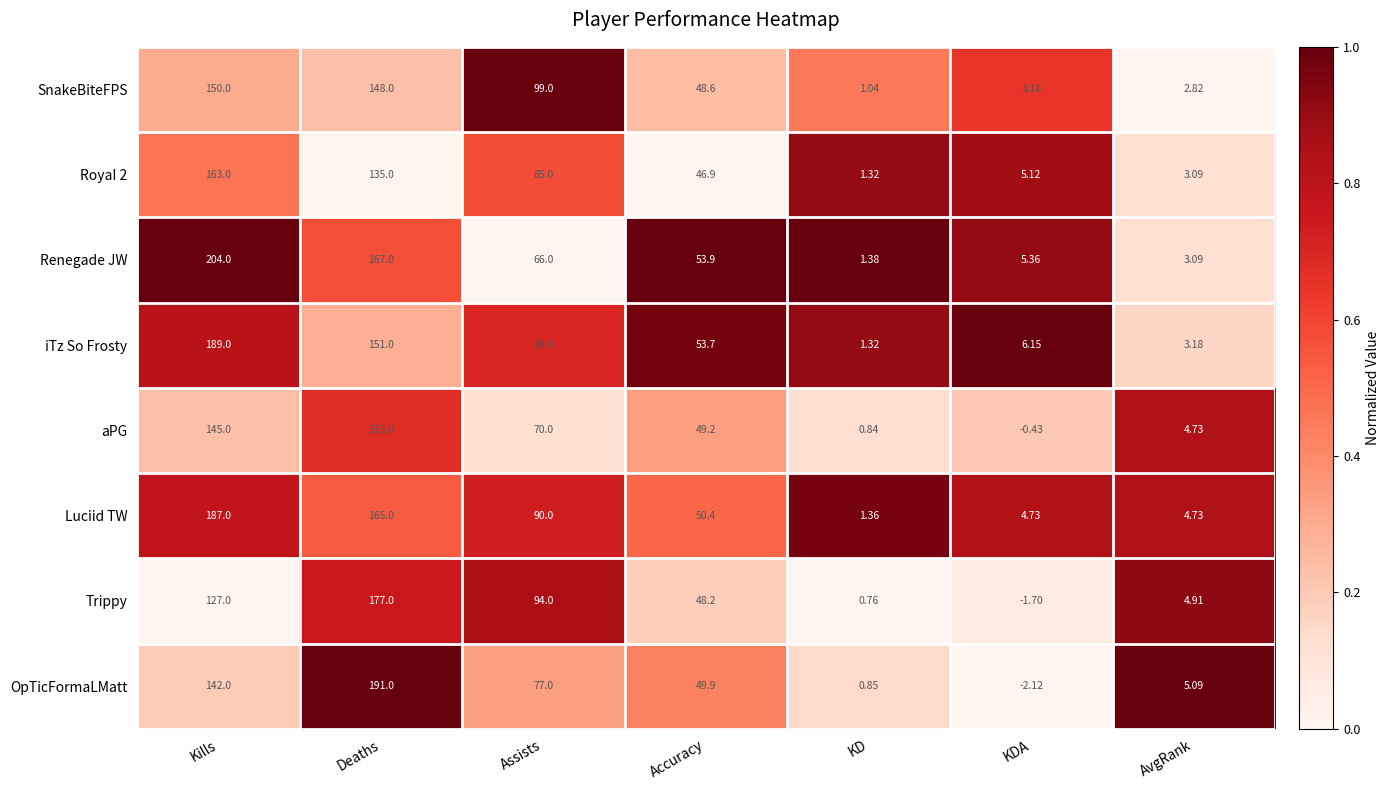

What is the total value across all series at Assists?

670.0